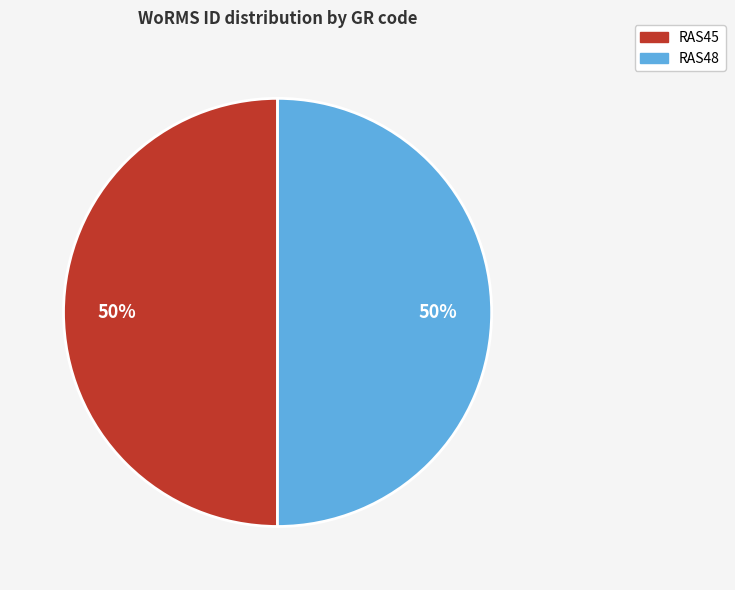

Do RAS45 and RAS48 together represent more than half of the pie?

Yes